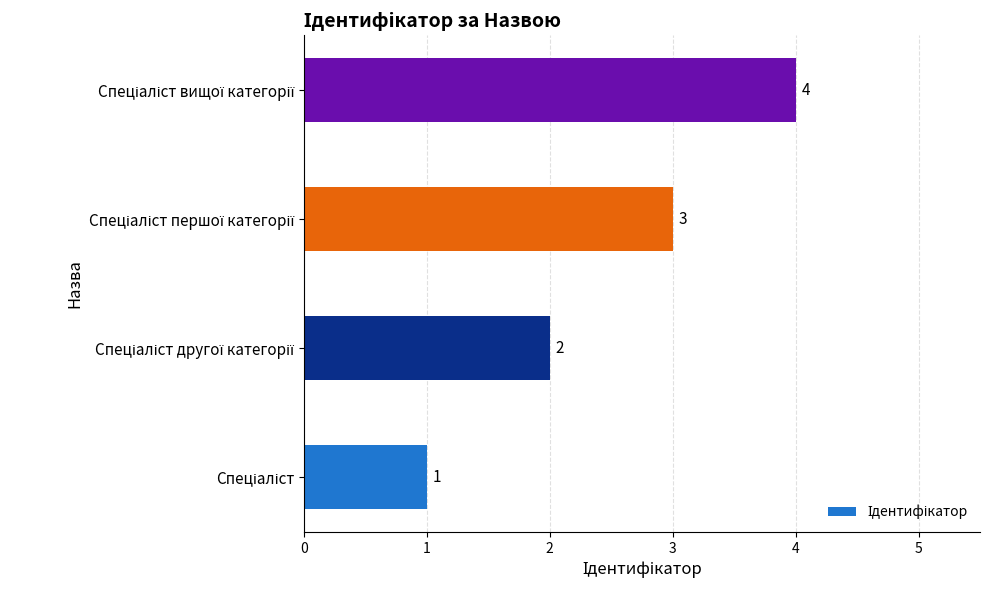

How many categories are shown in the chart?

4